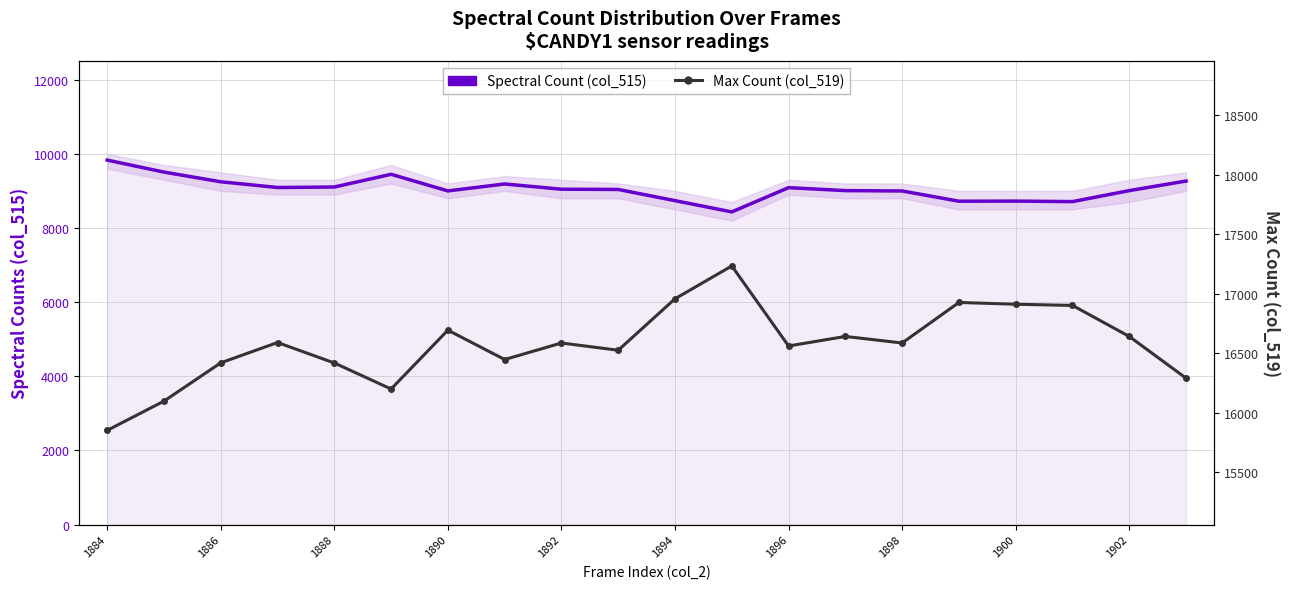

In Spectral Count (col_515), how many points are lower than both neighbors (excluding endpoints)?

5